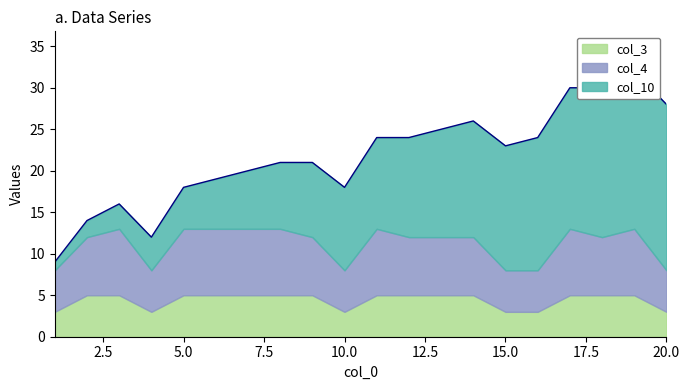

What are all the series names shown in the legend?

col_10, col_4, col_3